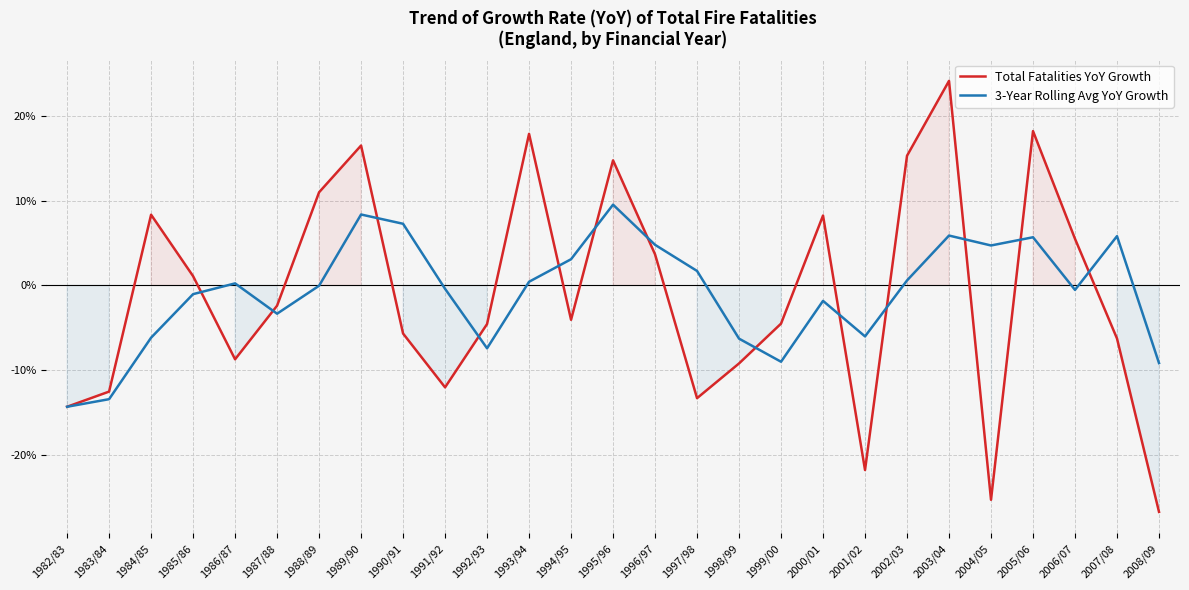

What is the difference between the maximum and minimum values in the 3-Year Rolling Avg YoY Growth series?

0.2